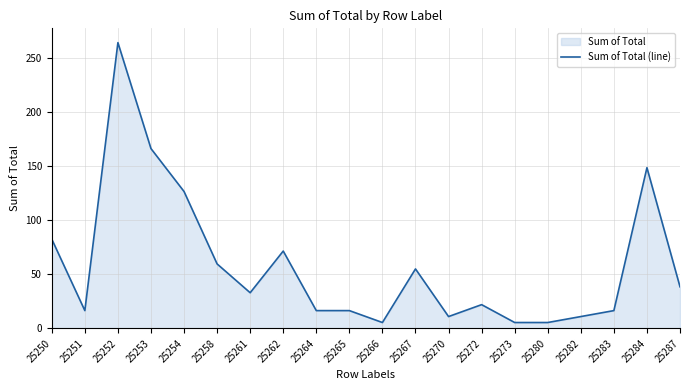

What is the greatest value displayed?

264.0